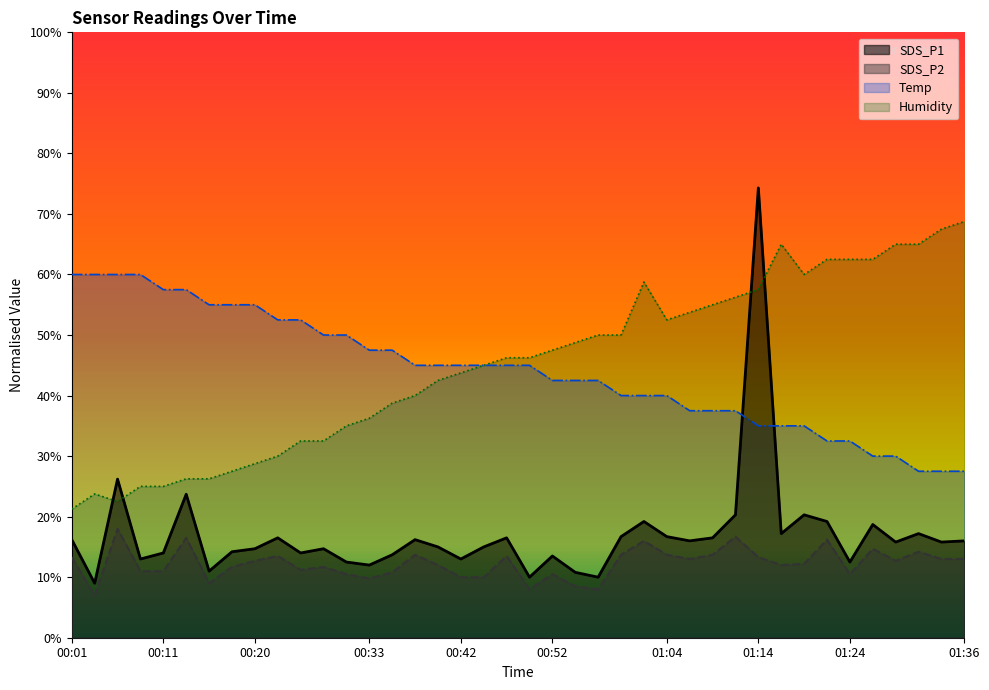

Which series has the widest spread of values?

SDS_P1